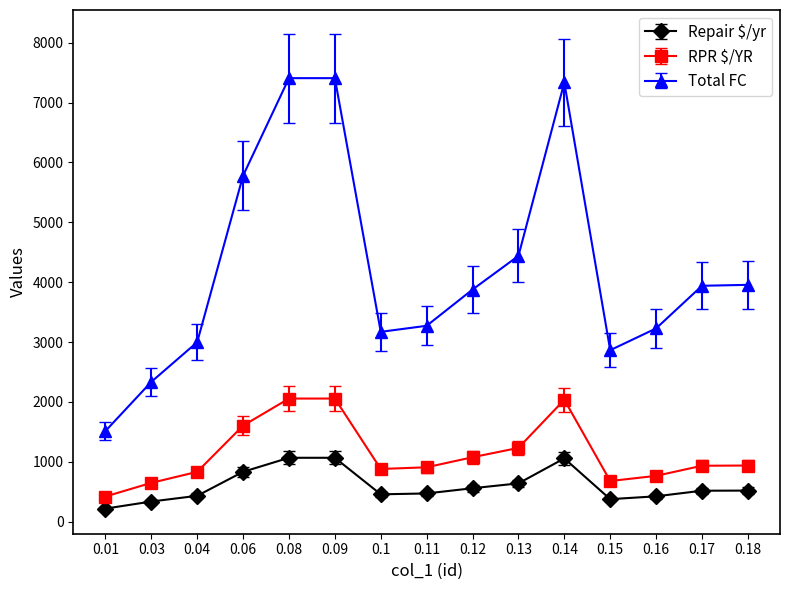

What is the approximate value of Repair $/yr at 0.15?

375.7